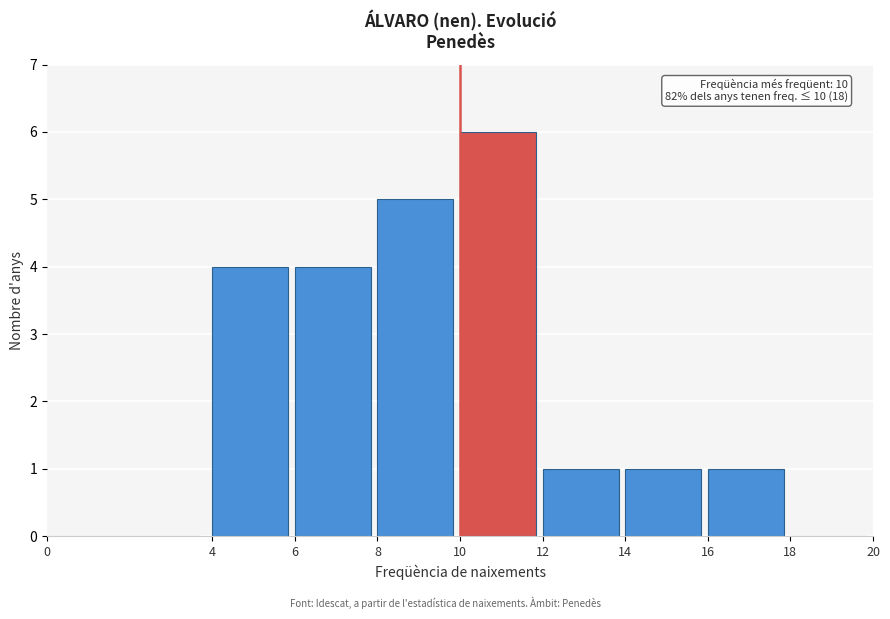

Over which range of the x-axis is the bar tallest?

10 to 12